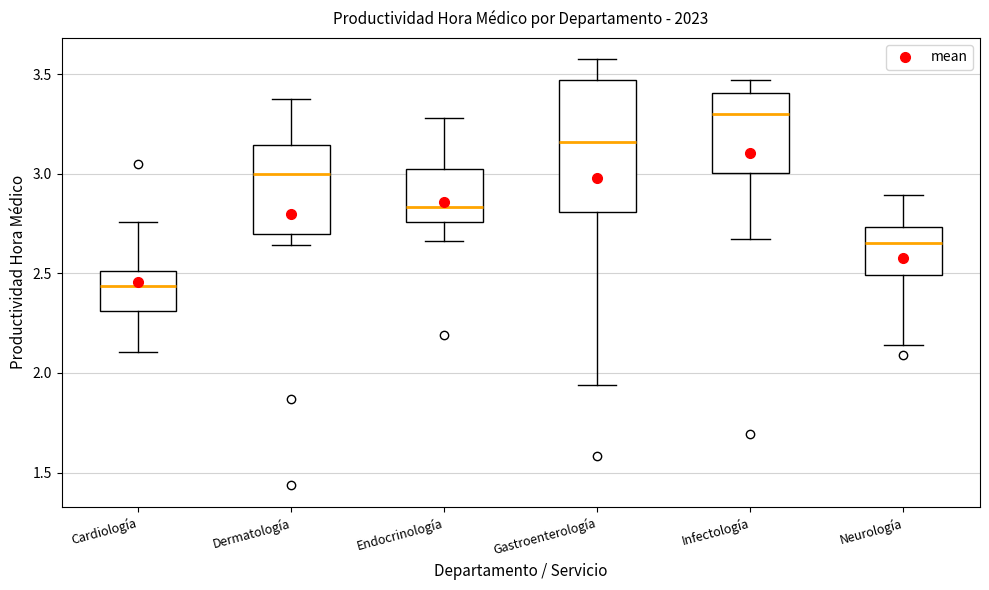

Which box is the tallest, from its lower edge to its upper edge?

Gastroenterología